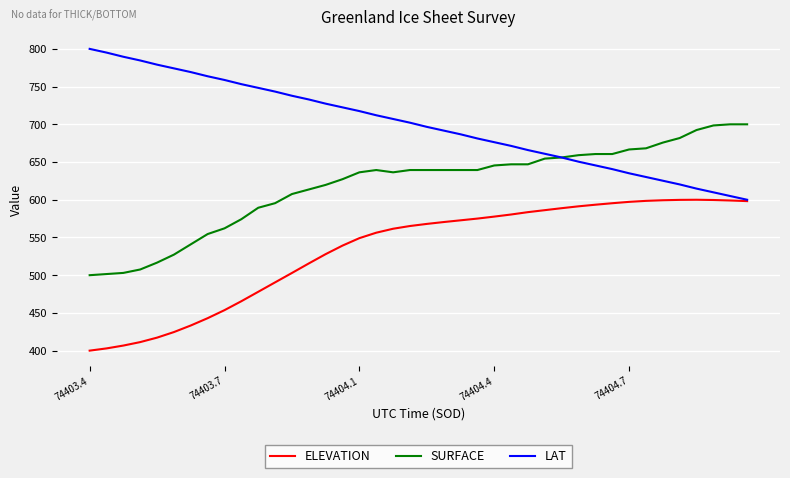

Which series has the largest total across all categories?

LAT